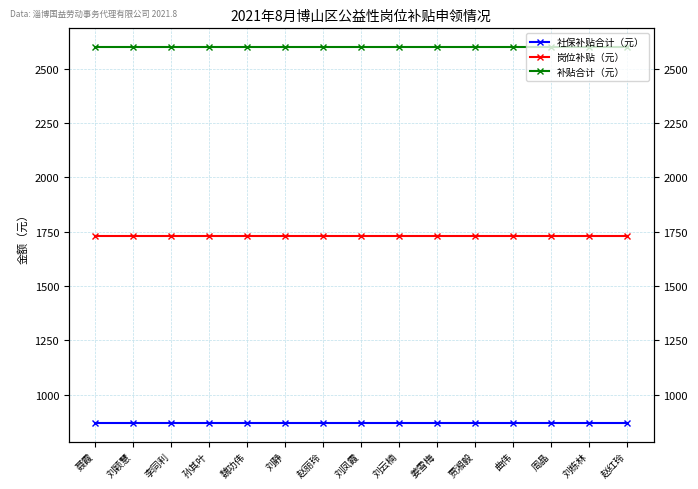

Rank the series by their maximum value, from highest to lowest.

补贴合计（元）, 岗位补贴（元）, 社保补贴合计（元）